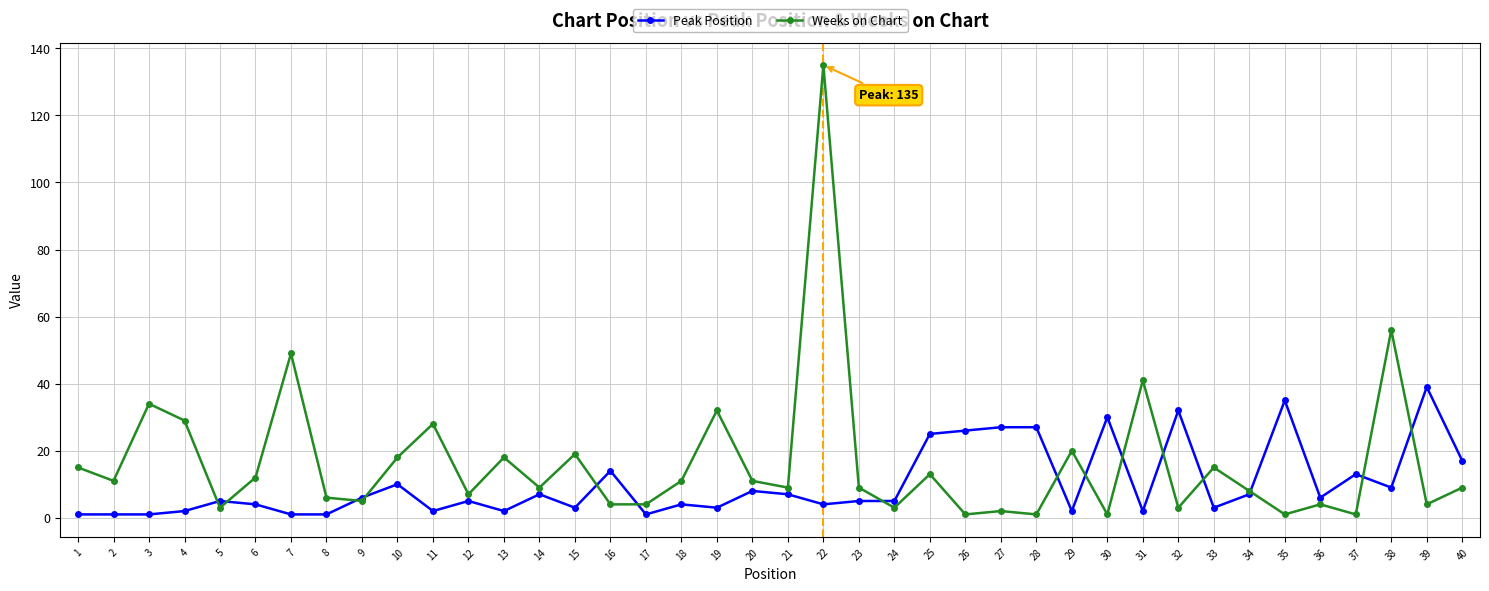

Reading left to right, transcribe all the data shown in this chart.

Peak Position: 1	1	1	2	5	4	1	1	6	10	2	5	2	7	3	14	1	4	3	8	7	4	5	5	25	26	27	27	2	30	2	32	3	7	35	6	13	9	39	17
Weeks on Chart: 15	11	34	29	3	12	49	6	5	18	28	7	18	9	19	4	4	11	32	11	9	135	9	3	13	1	2	1	20	1	41	3	15	8	1	4	1	56	4	9